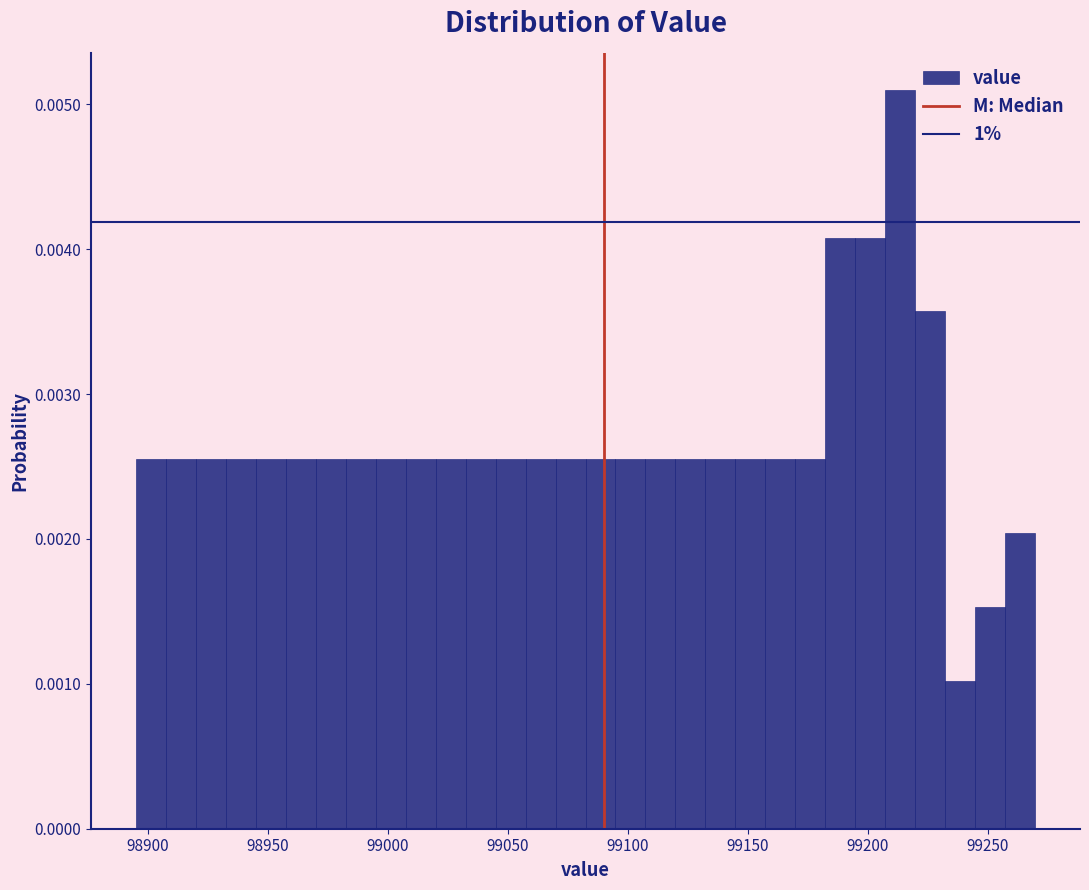

Around what value on the x-axis is the tallest bar? Give the approximate position of its centre, as read against the axis.

99215